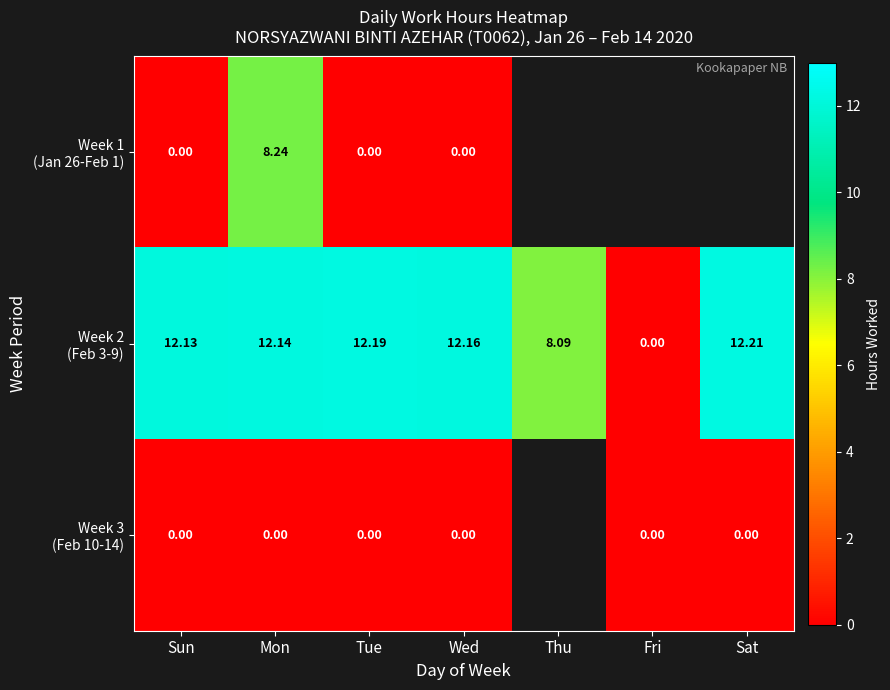

How many categories are shown in the chart?

7